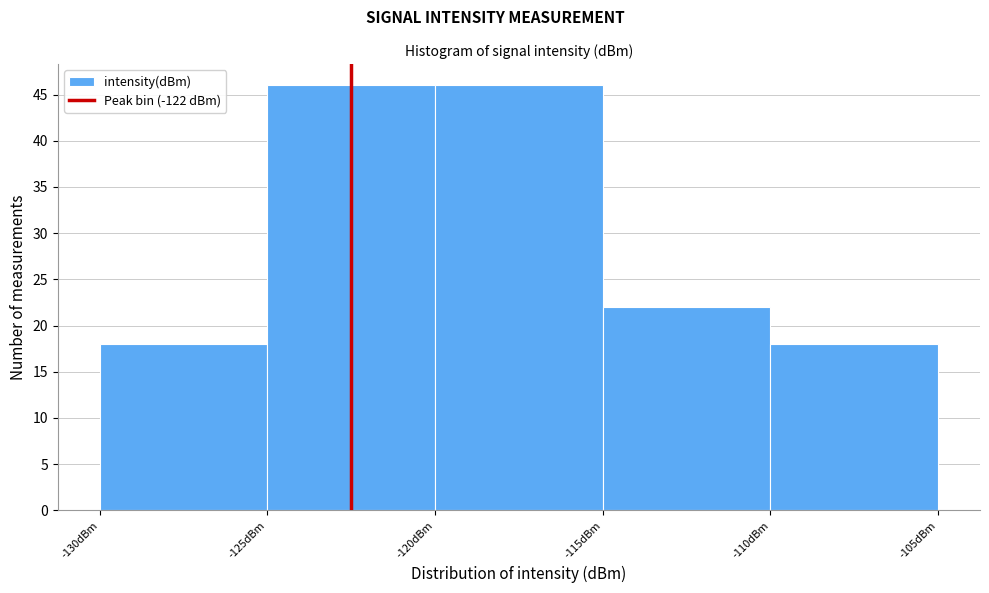

Reading left to right, list every bar in this chart as the range it spans on the x-axis followed by its height. The values are not printed on the chart, so give them approximately, as read against the axis.

-130 to -125: 18
-125 to -120: 46
-120 to -115: 46
-115 to -110: 22
-110 to -105: 18